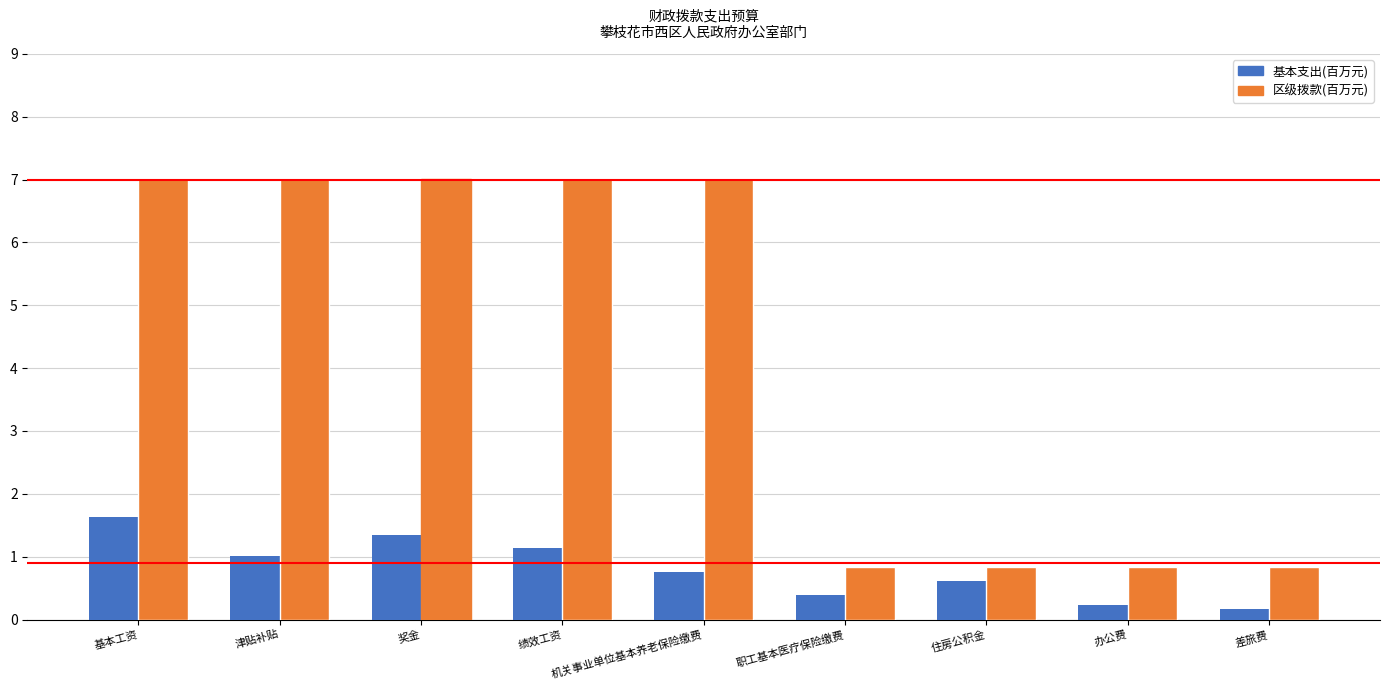

Is it true that the value at 办公费 is 0.2?

True